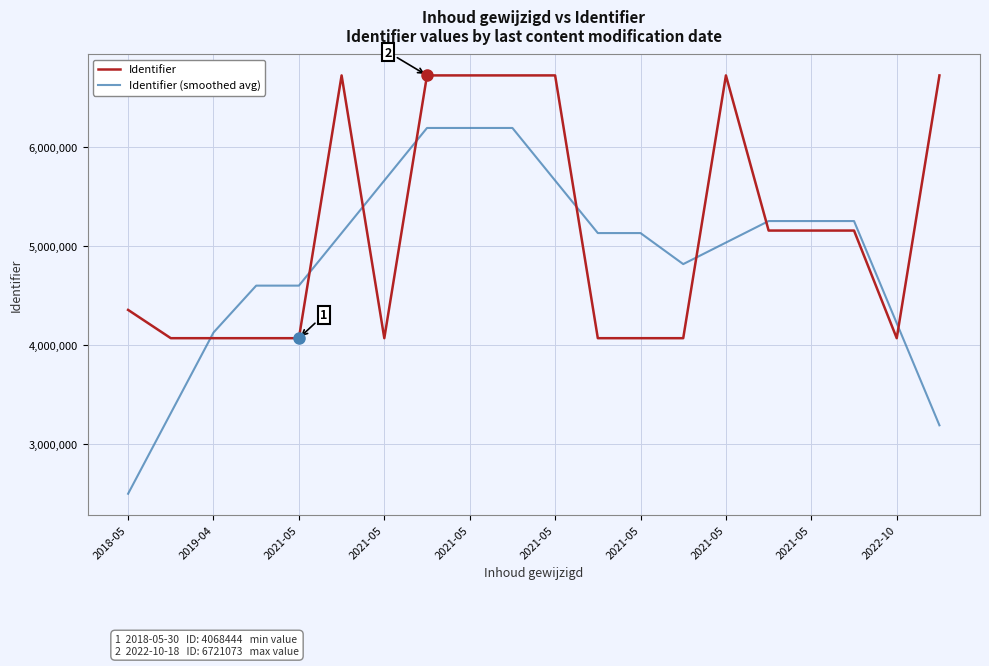

What is the maximum value for Identifier (smoothed avg)?

6190555.2